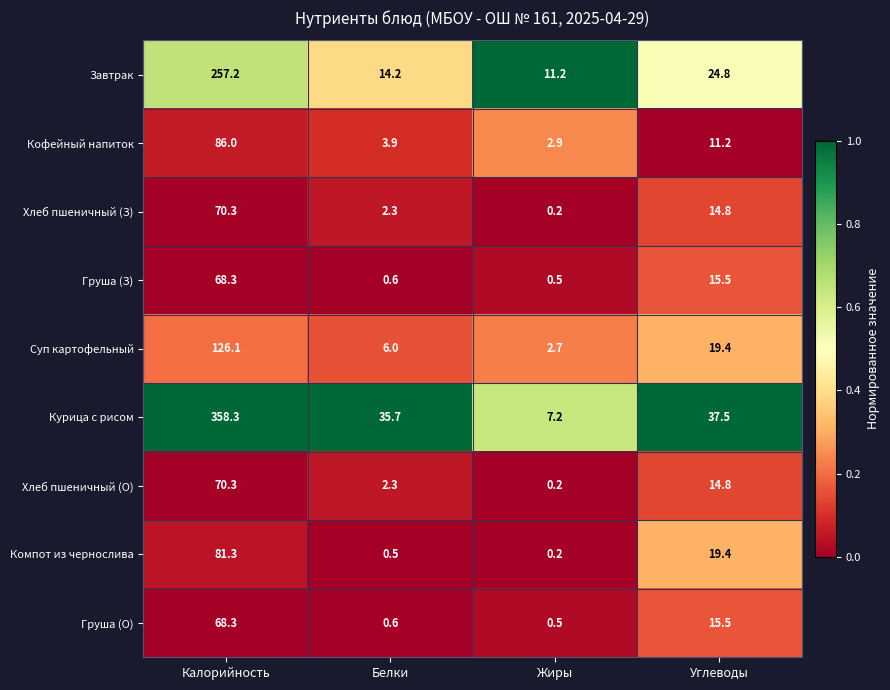

What is the lowest value of the Суп картофельный series?

2.7